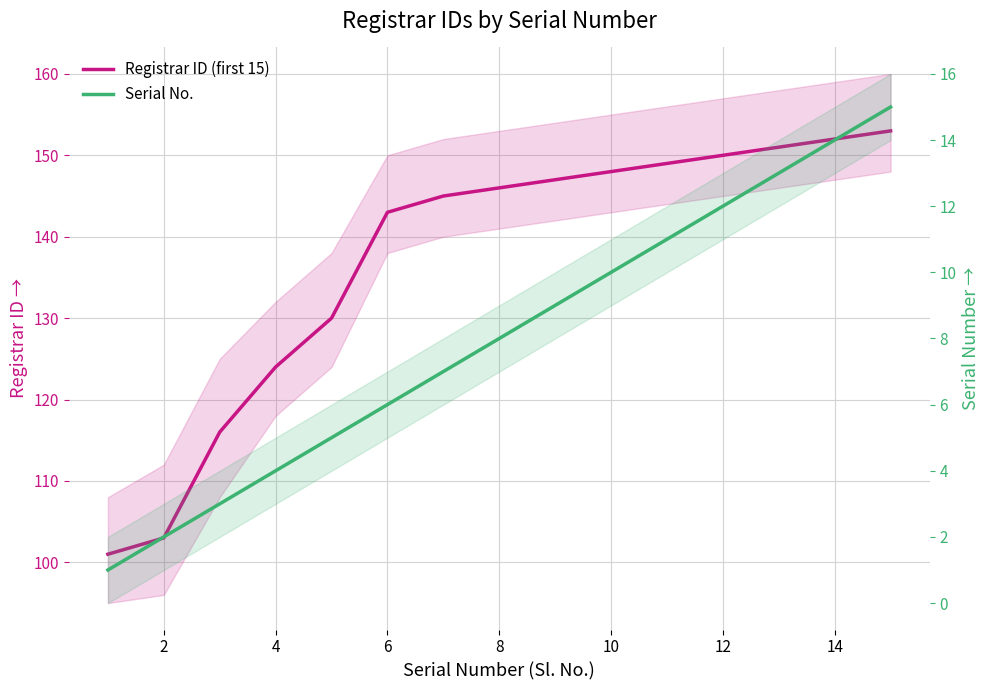

How many categories are shown in the chart?

15